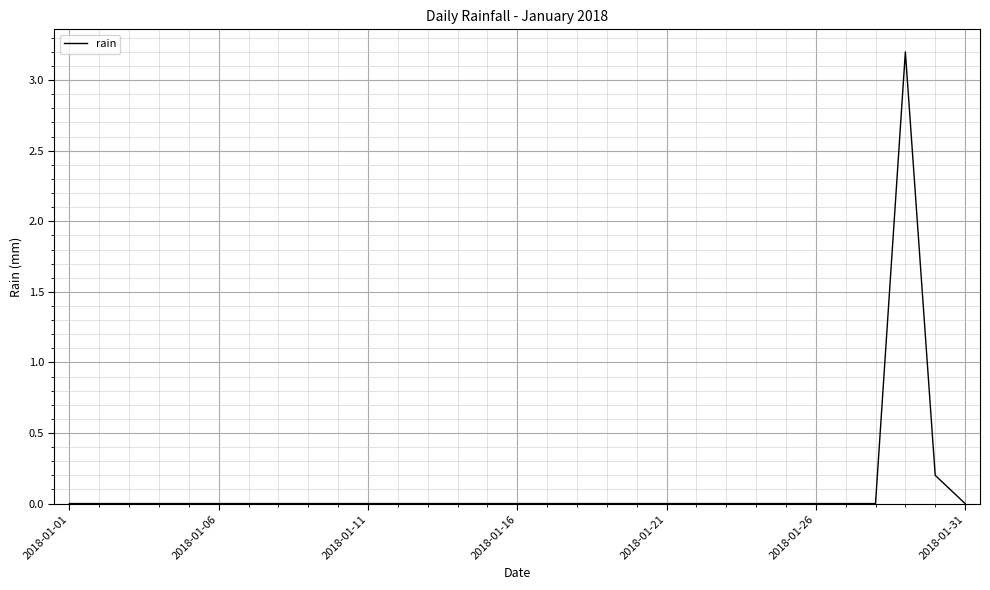

What is the greatest value displayed?

3.2